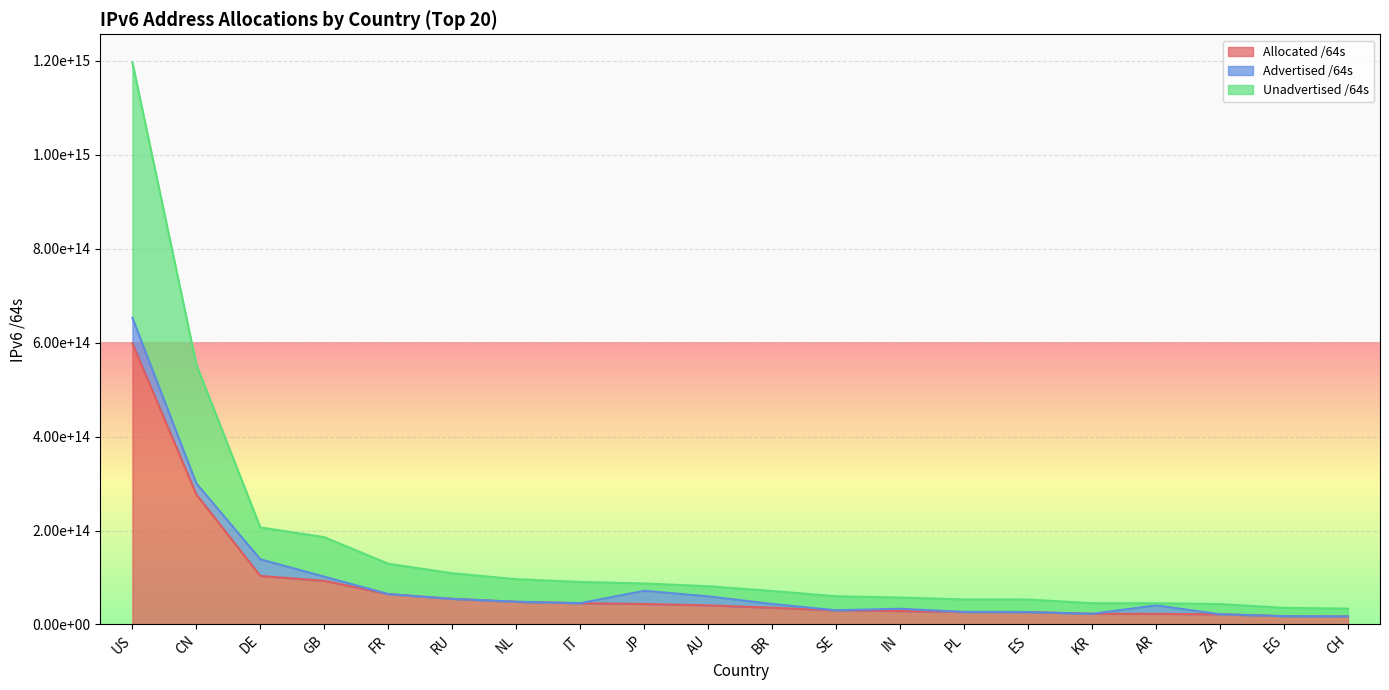

What are all the series names shown in the legend?

Allocated /64s, Advertised /64s, Unadvertised /64s